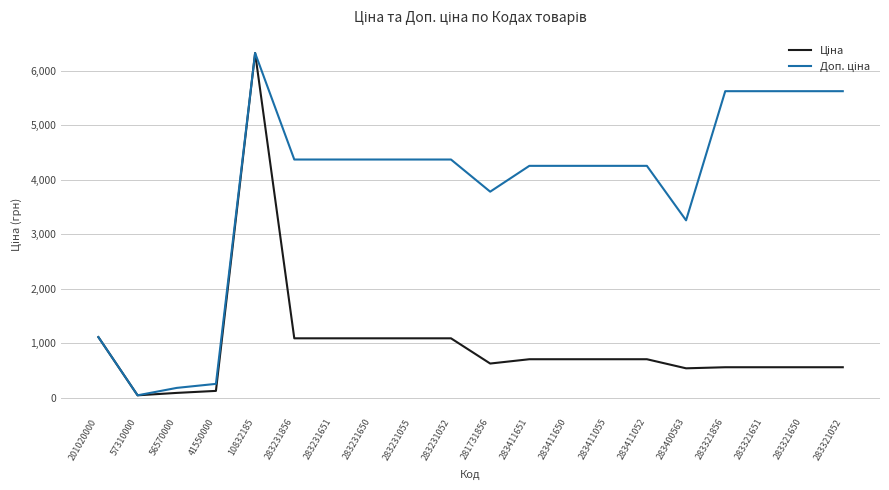

At which category is the sum across all series the highest?

10832185